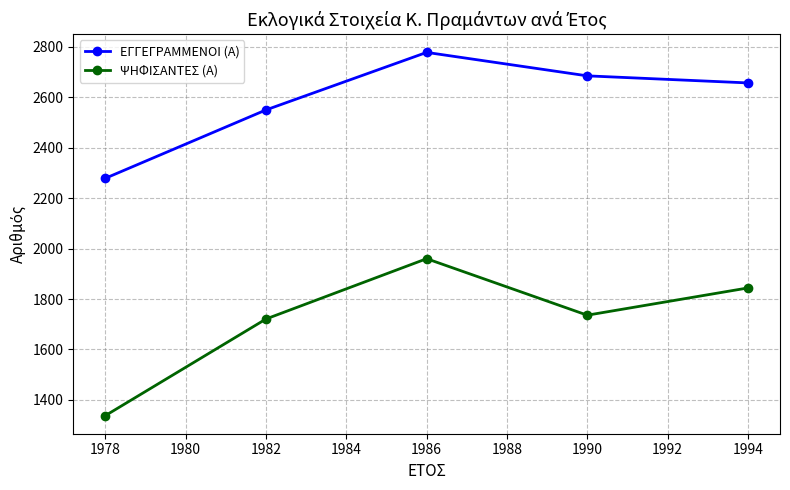

What is the difference between the highest and lowest values at 1982?

829